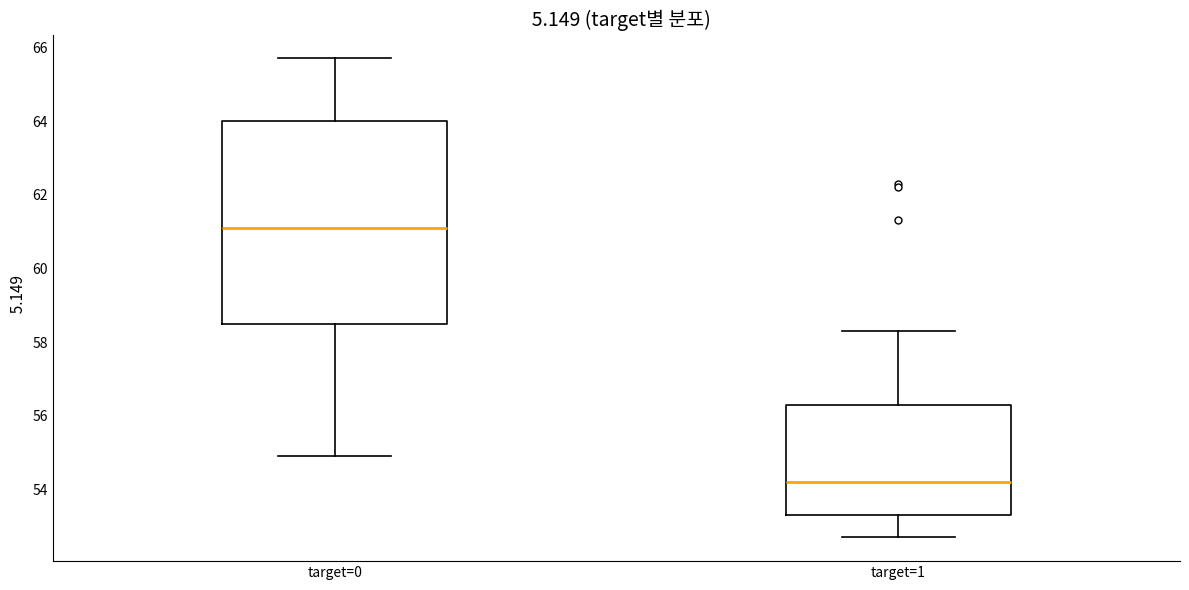

Which box is the tallest, from its lower edge to its upper edge?

target=0